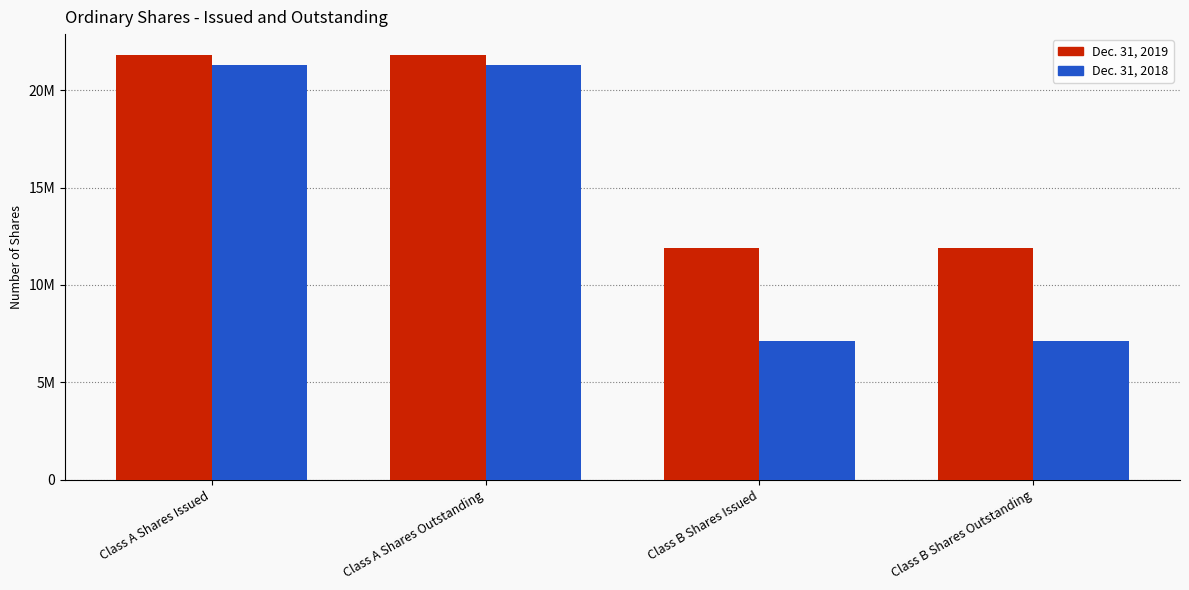

What is the greatest value displayed?

21791055